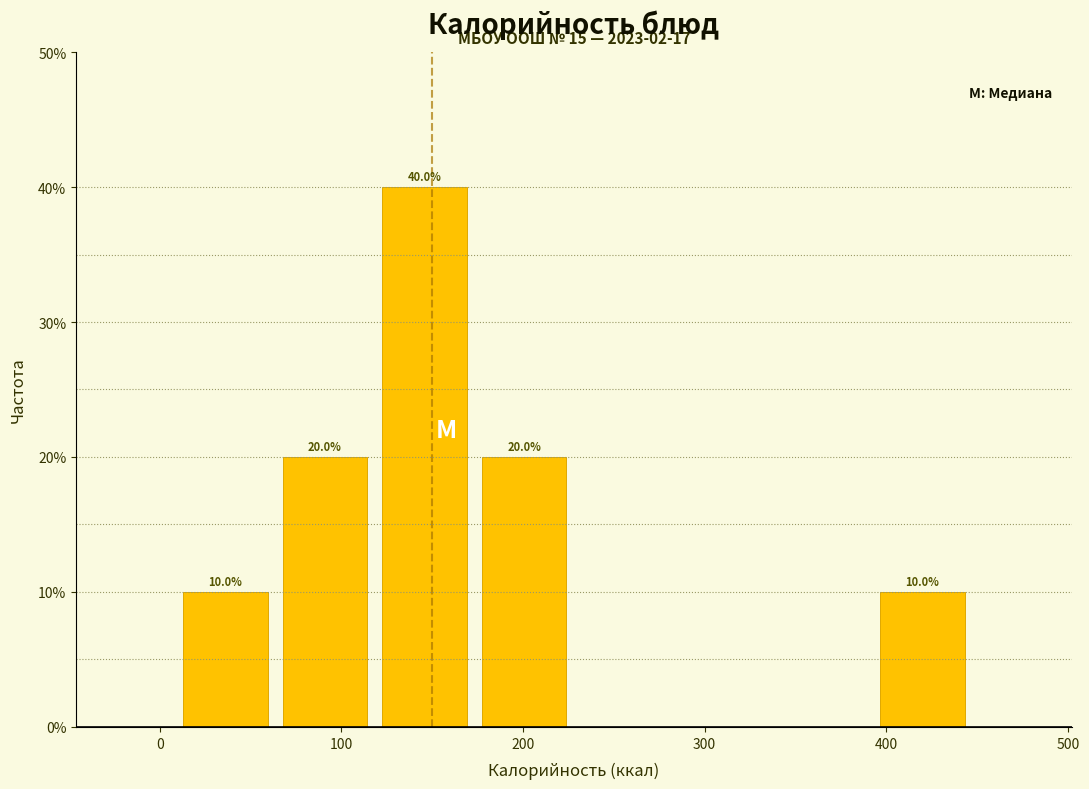

Over which range of the x-axis is the bar tallest?

120 to 170